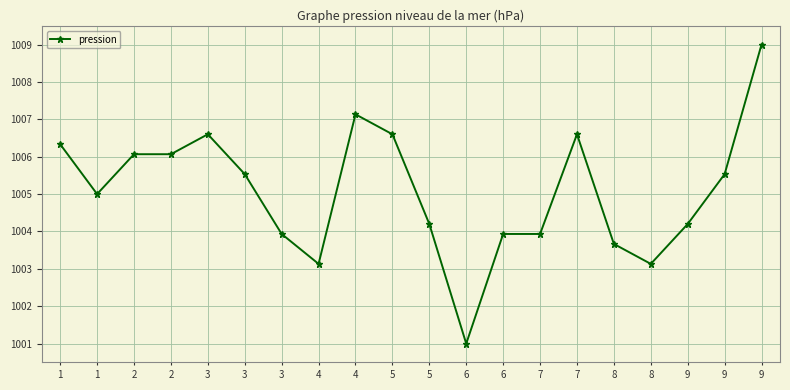

List the labels in order of value, smallest first.

6, 4, 8, 8, 3, 6, 7, 5, 9, 1, 3, 9, 2, 2, 1, 3, 5, 7, 4, 9